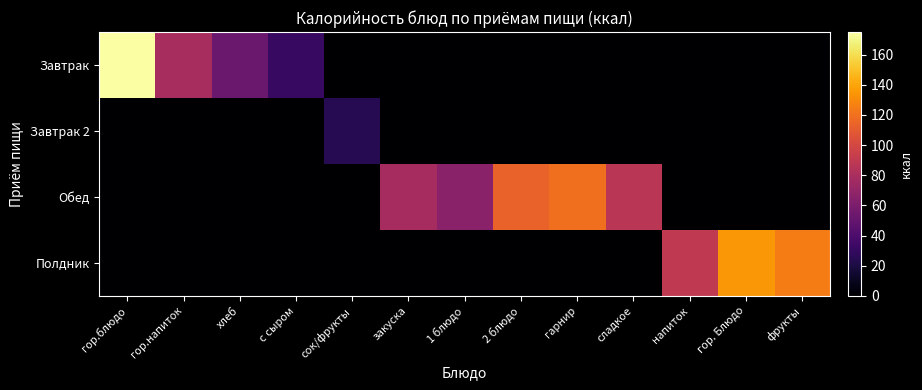

Rank the series at гарнир from highest to lowest value.

Обед, Завтрак, Завтрак 2, Полдник